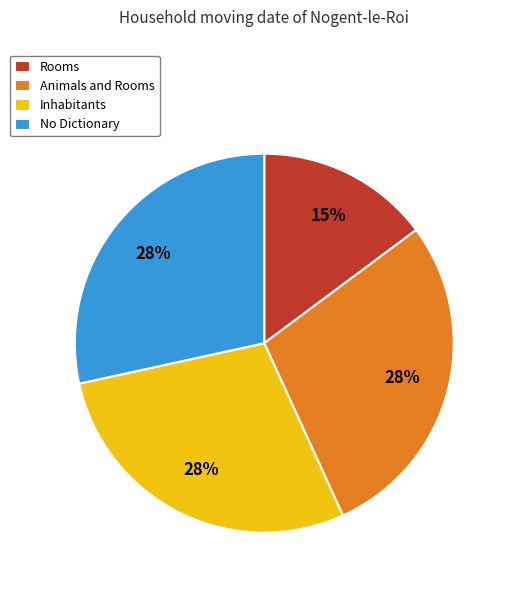

How many slices are in this pie chart?

4